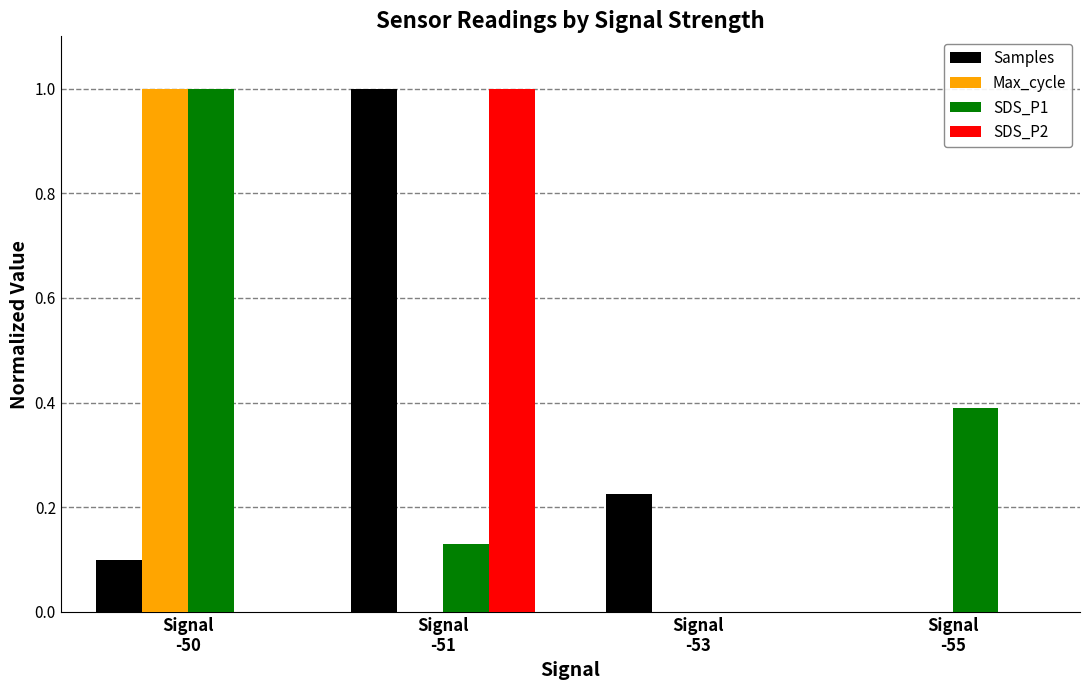

What is the maximum value for Max_cycle?

1.0